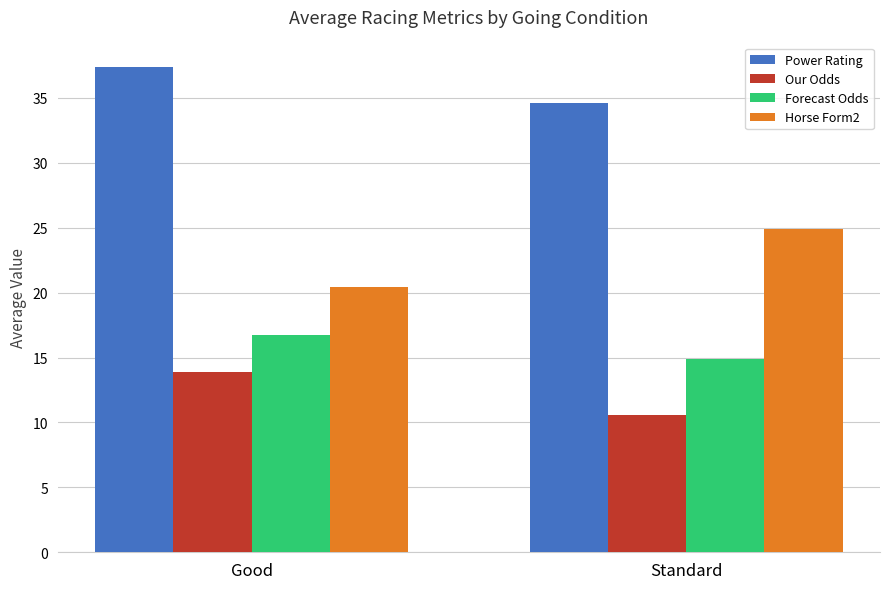

Count the number of categories in the chart.

2